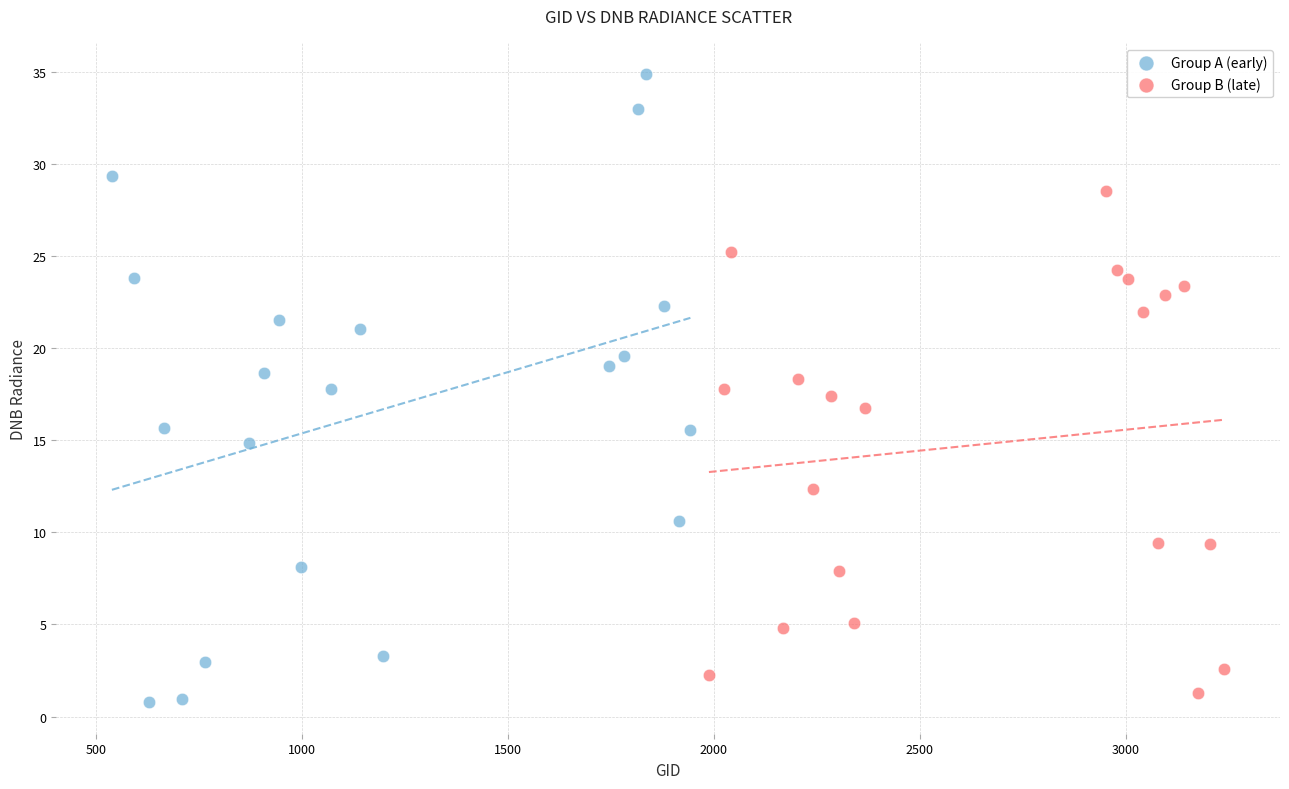

Which series contains the highest Y value?

Group A (early)